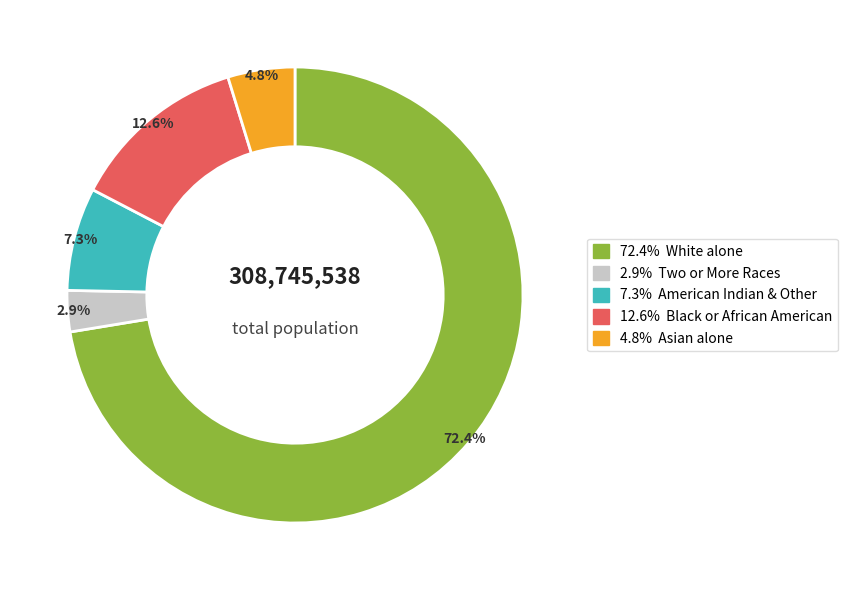

Is there any slice that represents more than half of the pie?

Yes